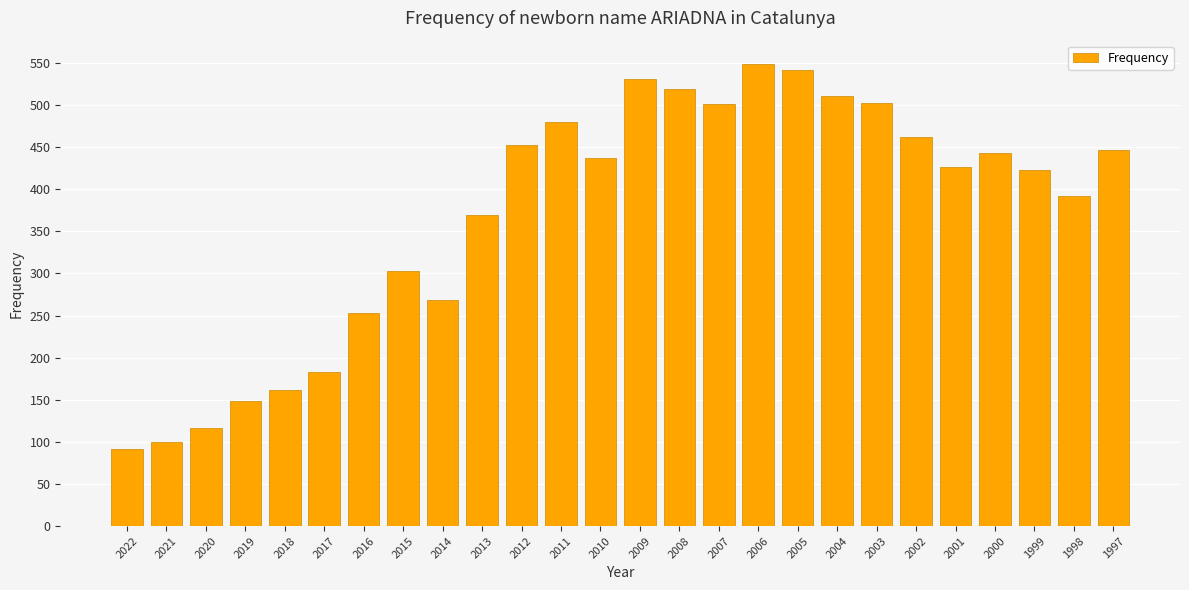

What is the value of the 9th bar from the left?

269